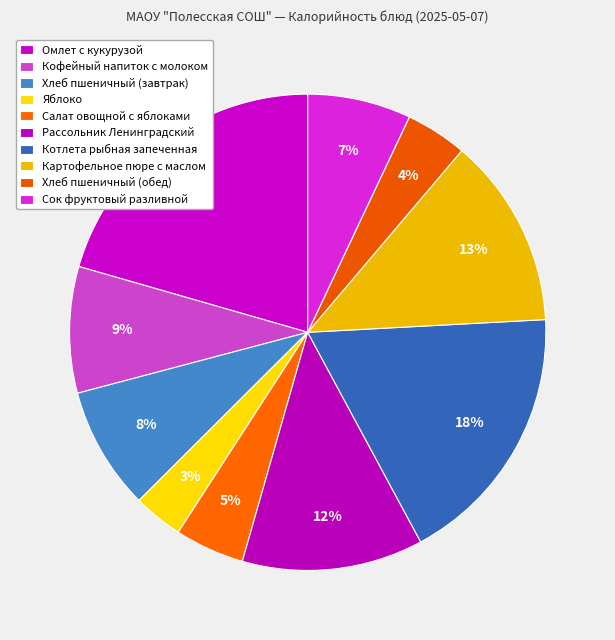

How many segments does this pie chart have?

10